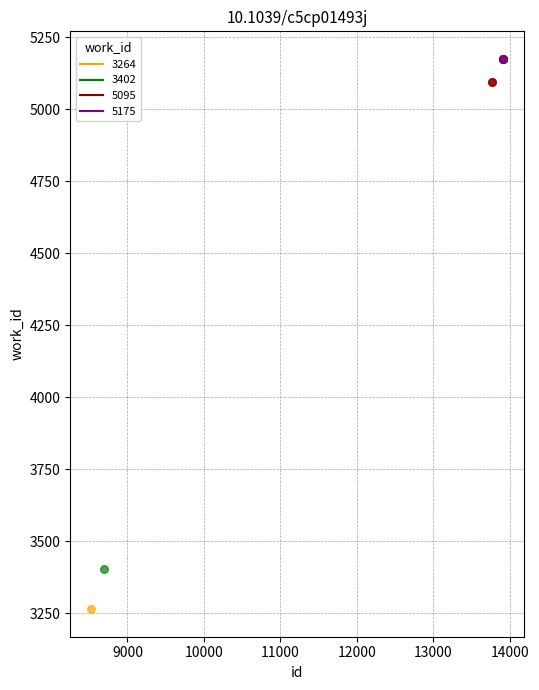

Approximately how many times larger is the value at 0 compared to 3?

0.6